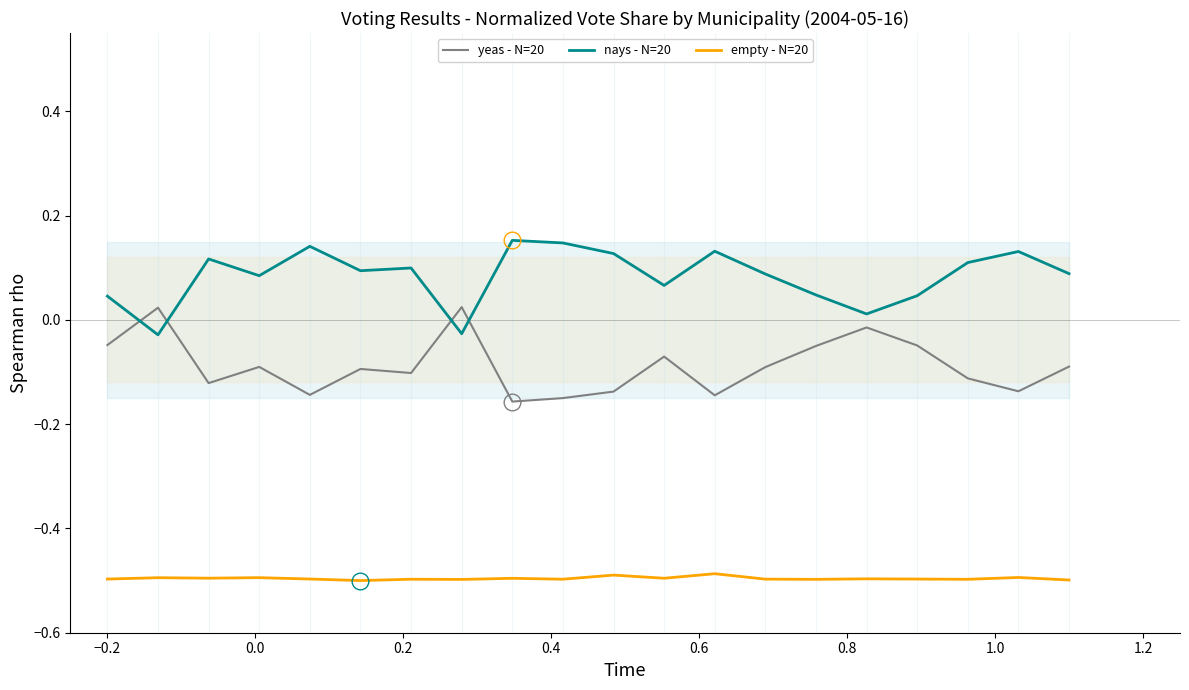

How many values in the yeas - N=20 series exceed 0?

2